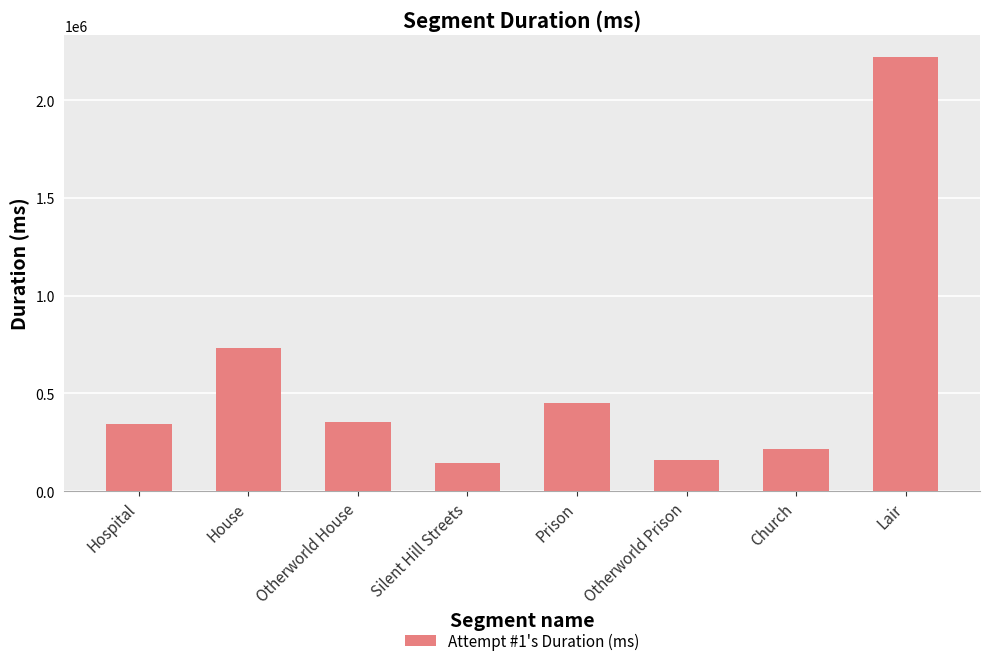

What is the difference between the second highest and second lowest values?

574645